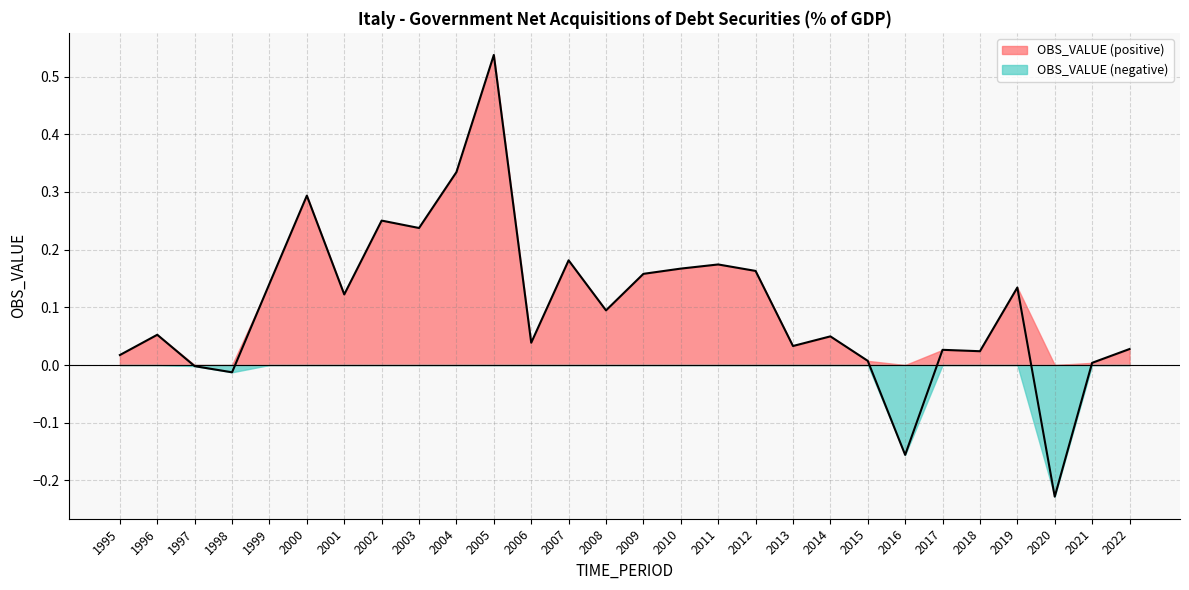

How many data points are less than 0?

4